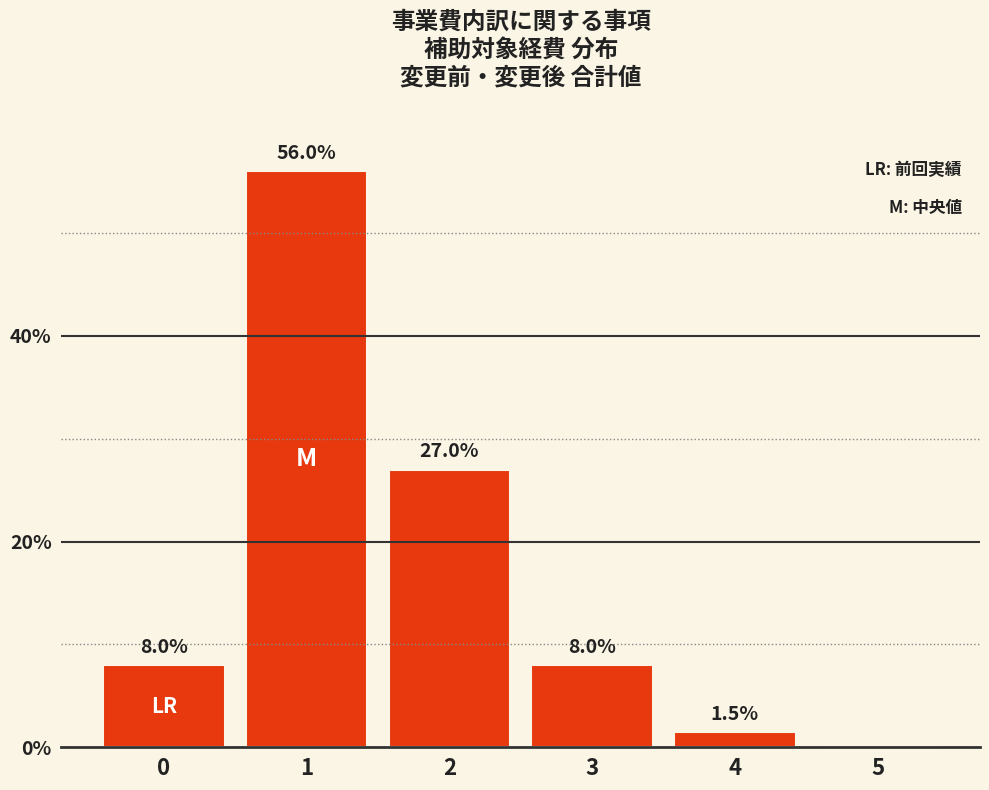

Reading left to right, what are all the values shown in this chart?

0=8.0	1=56.0	2=27.0	3=8.0	4=1.5	5=0.0